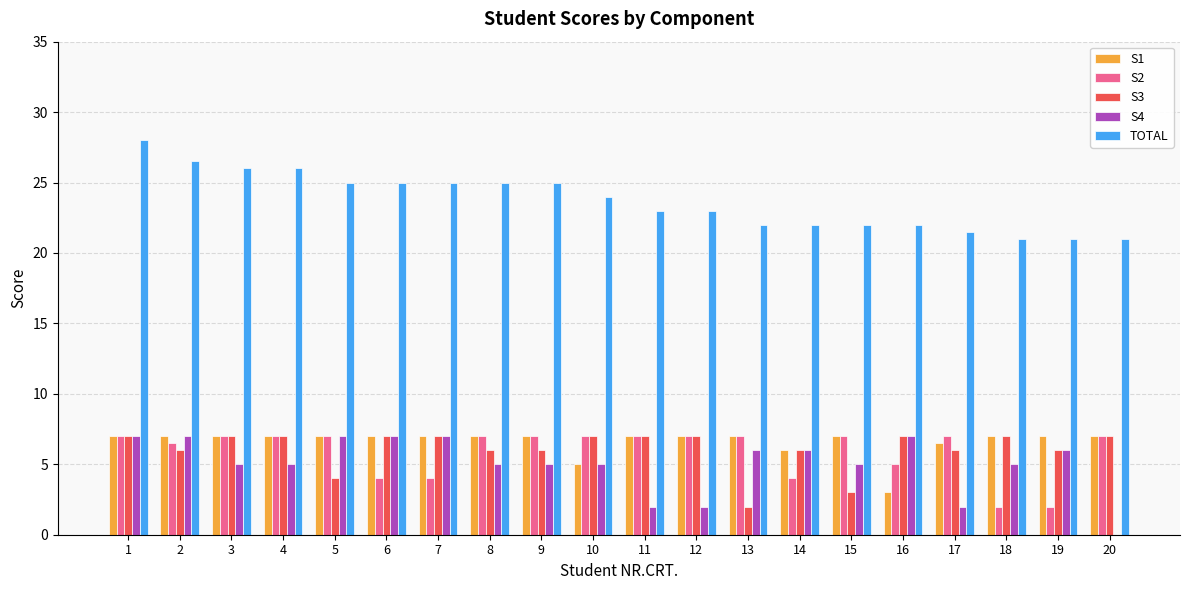

At which category does the chart reach its peak across all series?

1